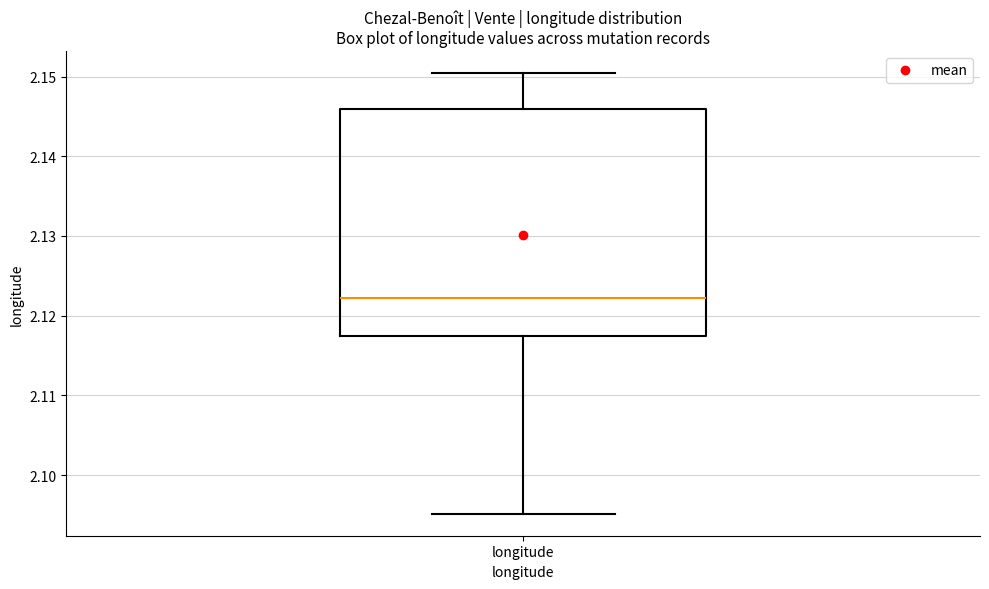

Transcribe this box plot: give where the median line is, the range the box spans, and where the two whiskers end, as read against the y-axis. The values are not printed on the chart, so give them approximately, as read against the axis.

median 2.122, box 2.117 to 2.146, whiskers 2.095 to 2.150